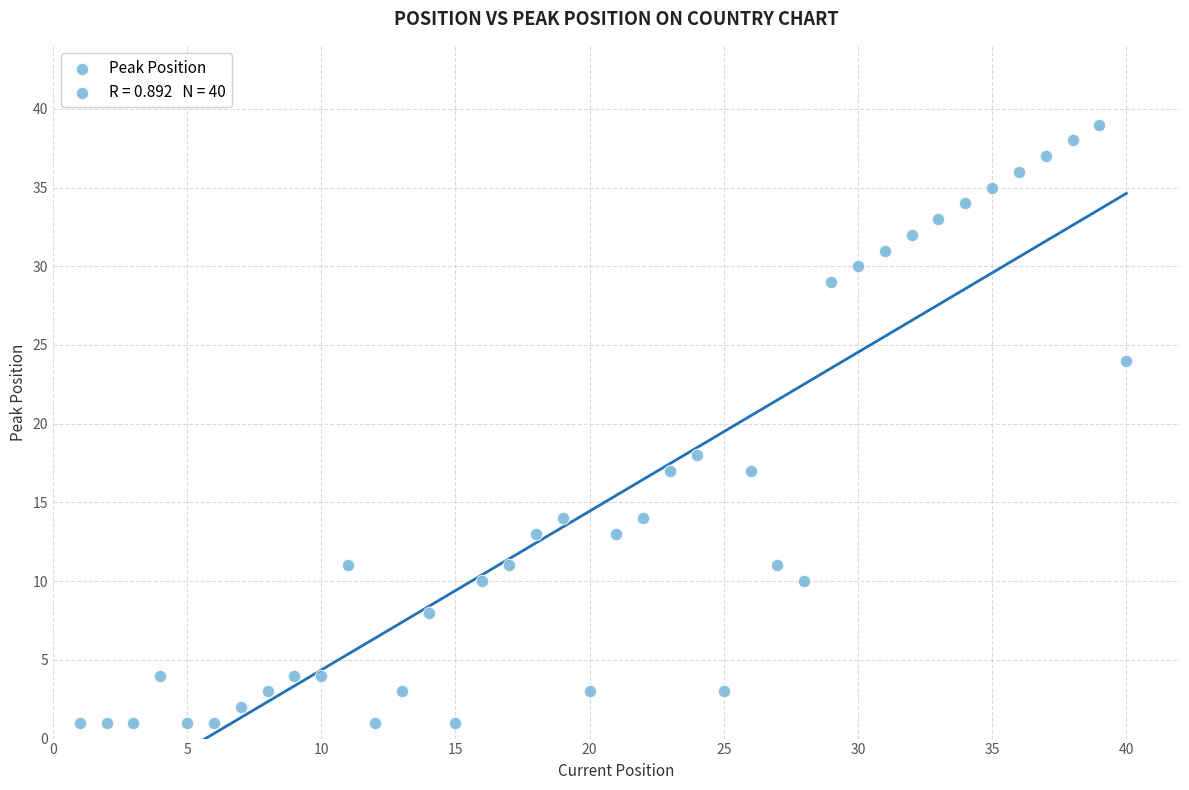

What is the range of X values (max minus min)?

39